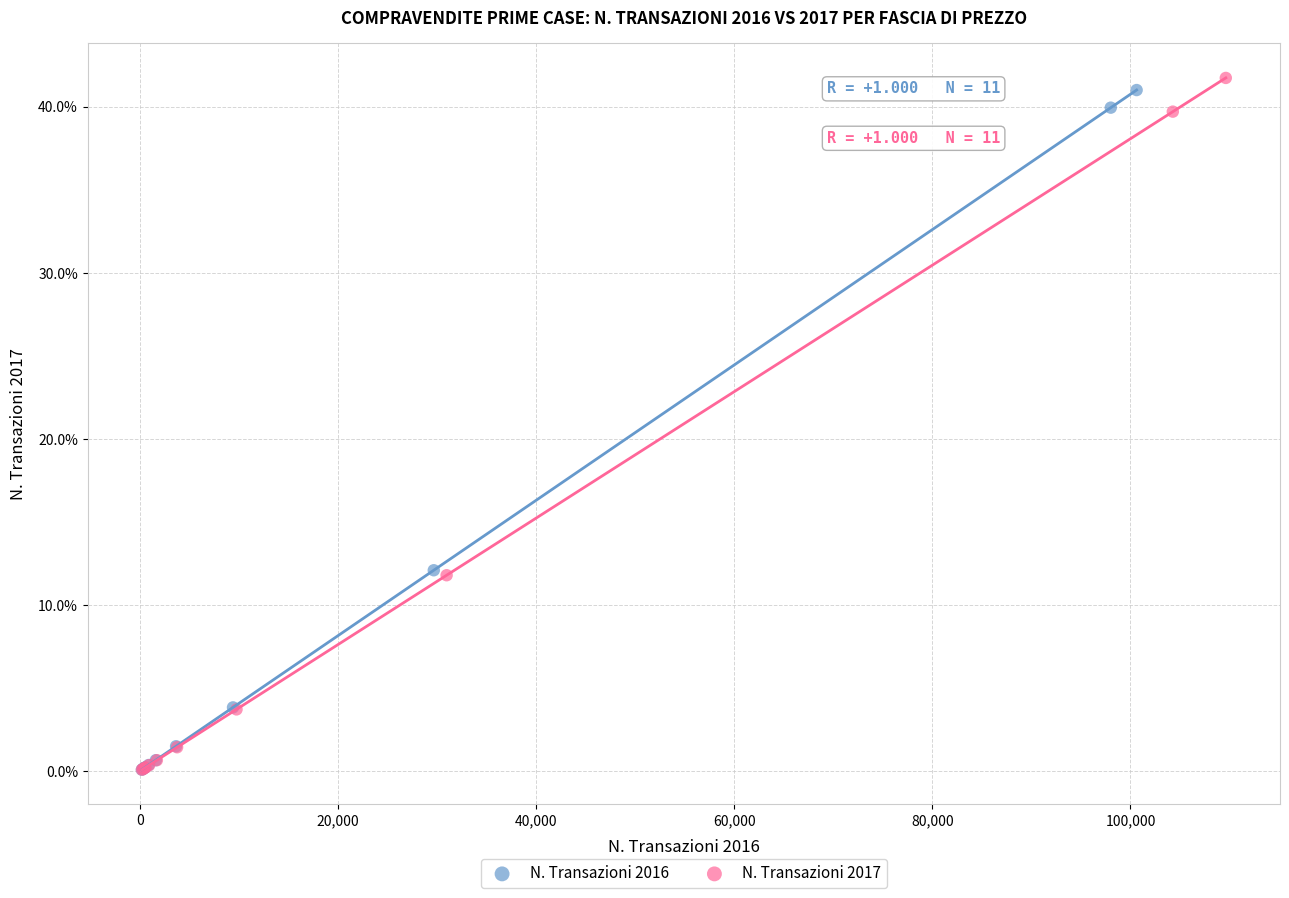

What are all the series names shown in the legend?

N. Transazioni 2016, N. Transazioni 2017